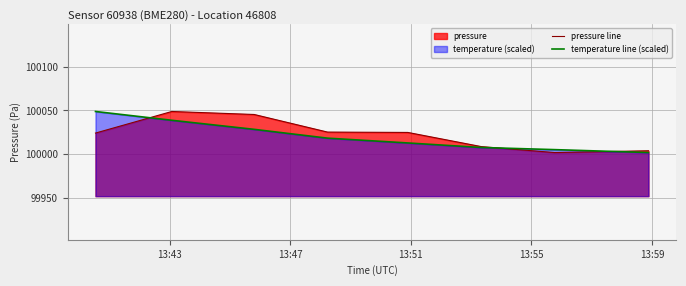

True or false: temperature line (scaled) has more than 2 points higher than both neighbors.

False